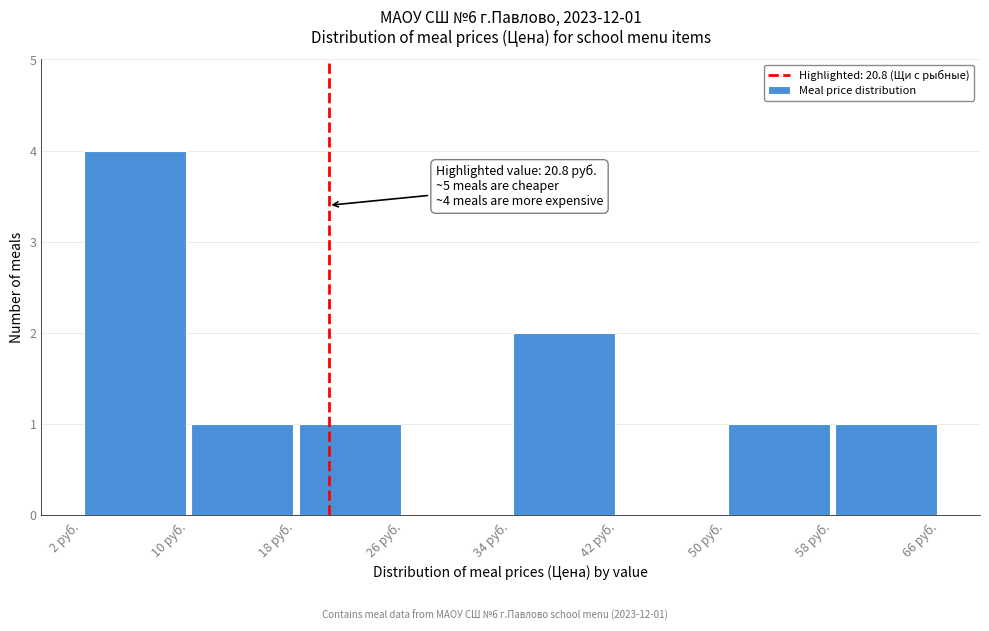

Over which range of the x-axis is the bar tallest?

2 to 10